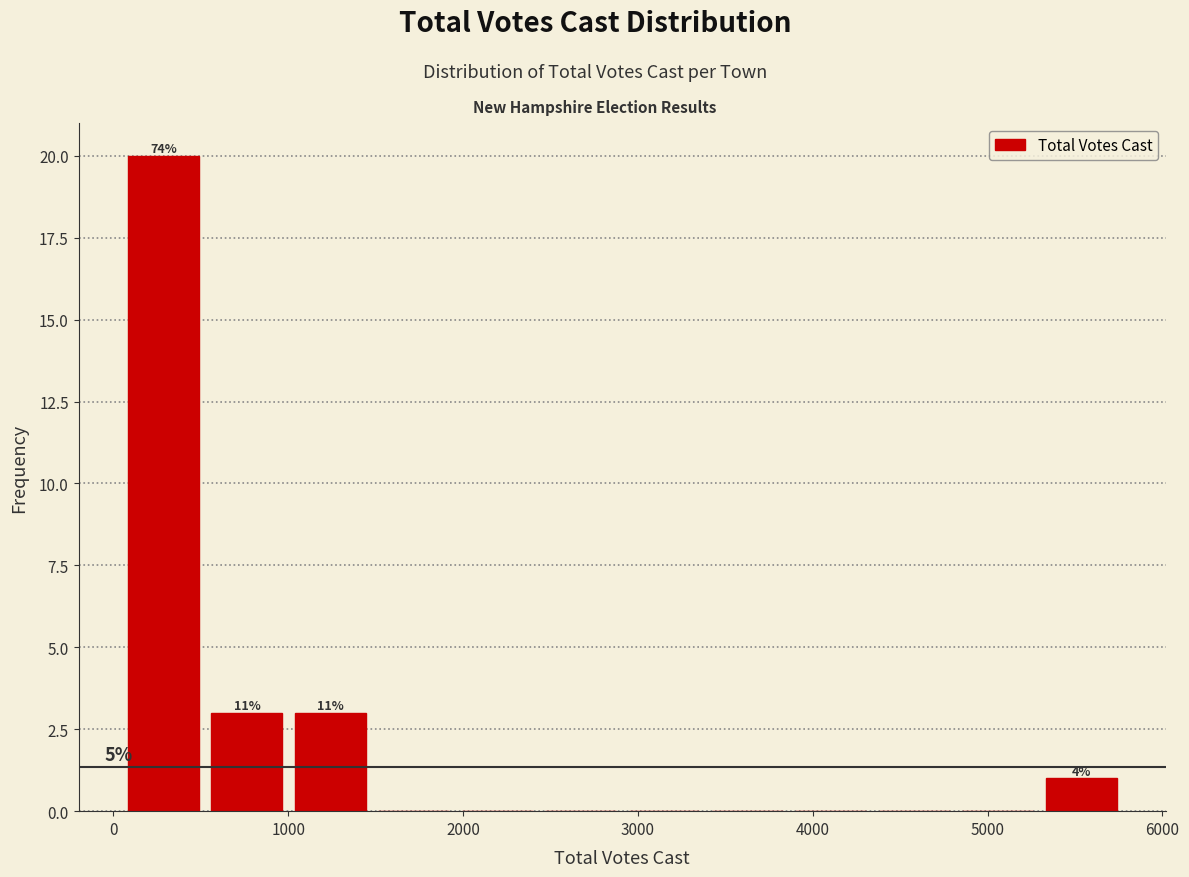

Over which range of the x-axis is the bar tallest?

100 to 600